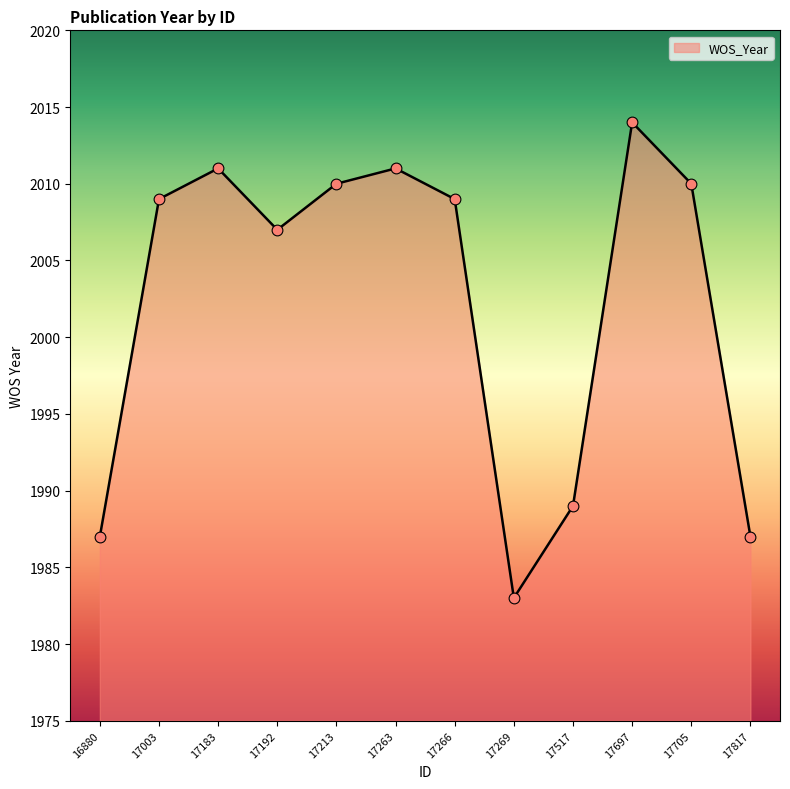

What is the ratio of the value at 17705 to the value at 17192?

1.0